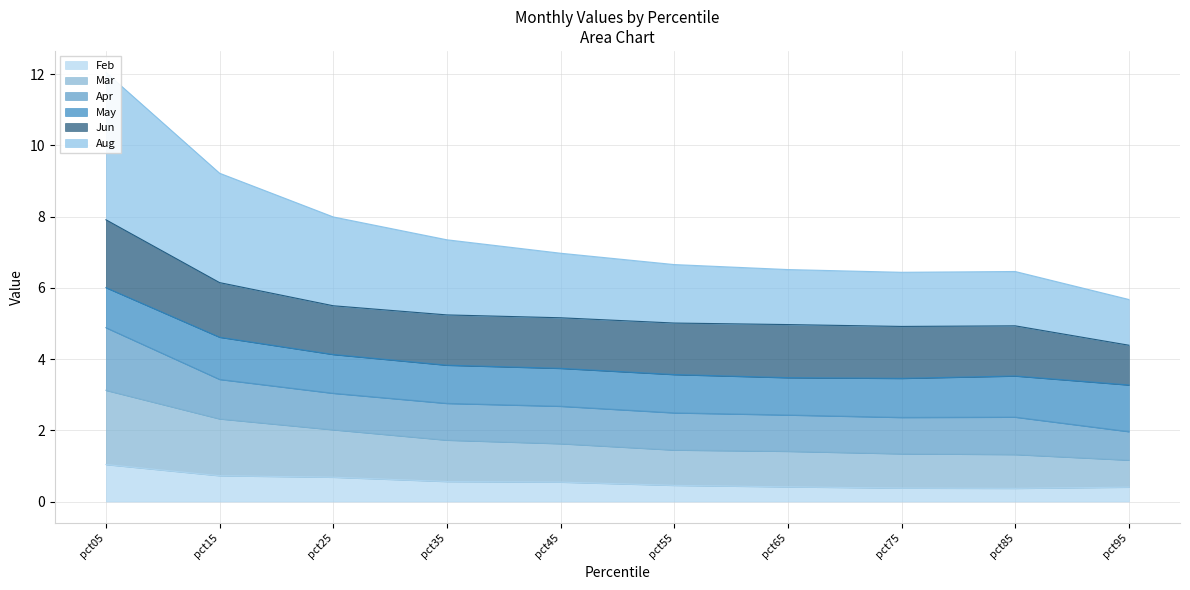

Between pct15 and pct85, which series saw the biggest shift?

Aug